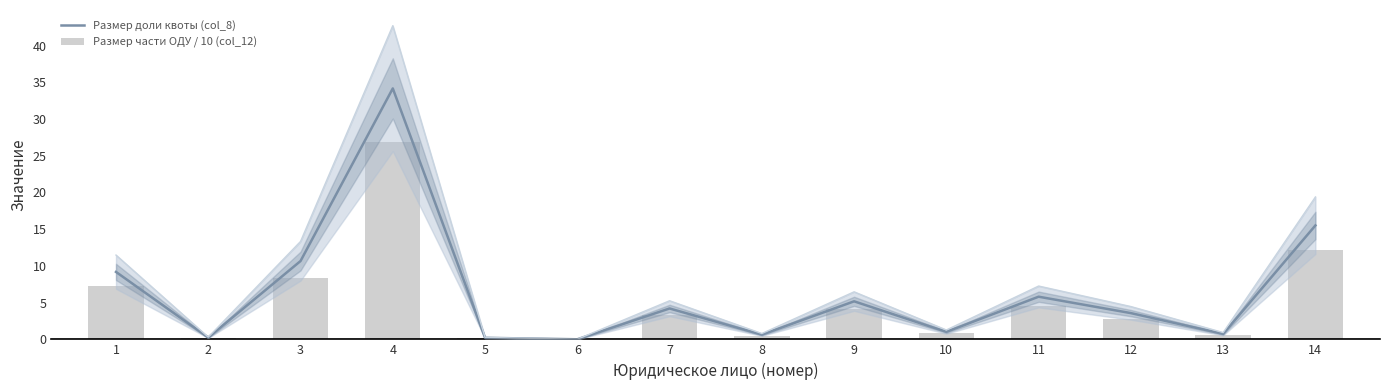

Is it true that Размер доли квоты (col_8) equals 1.1 at 13?

False